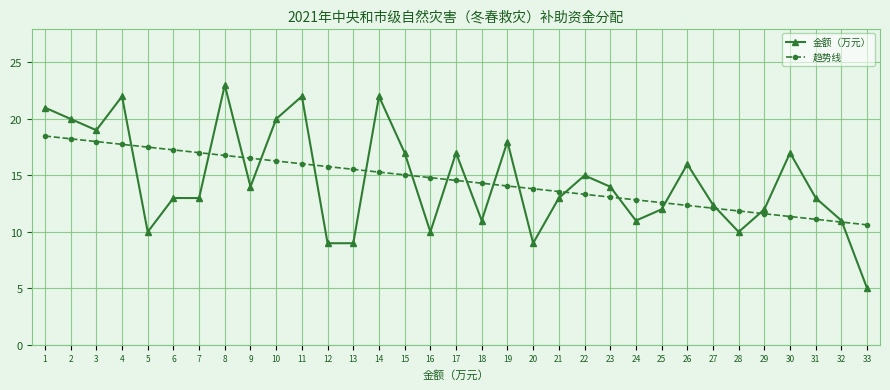

List the series in order of their peak value, highest first.

金额（万元）, 趋势线